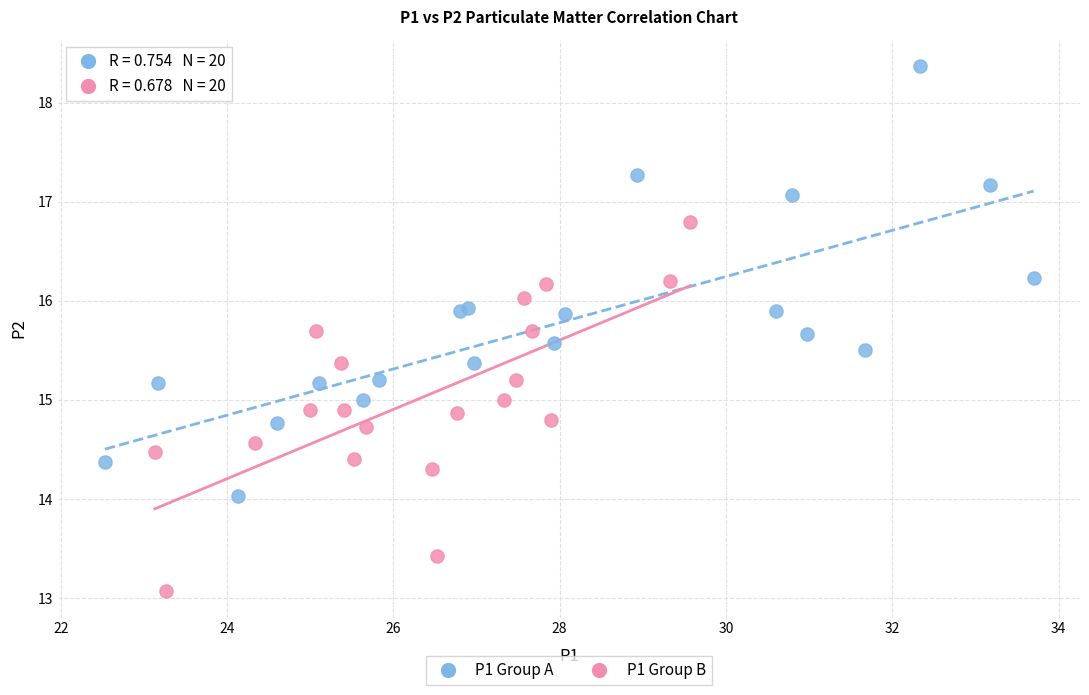

Which series reaches the minimum Y coordinate?

P1 Group B